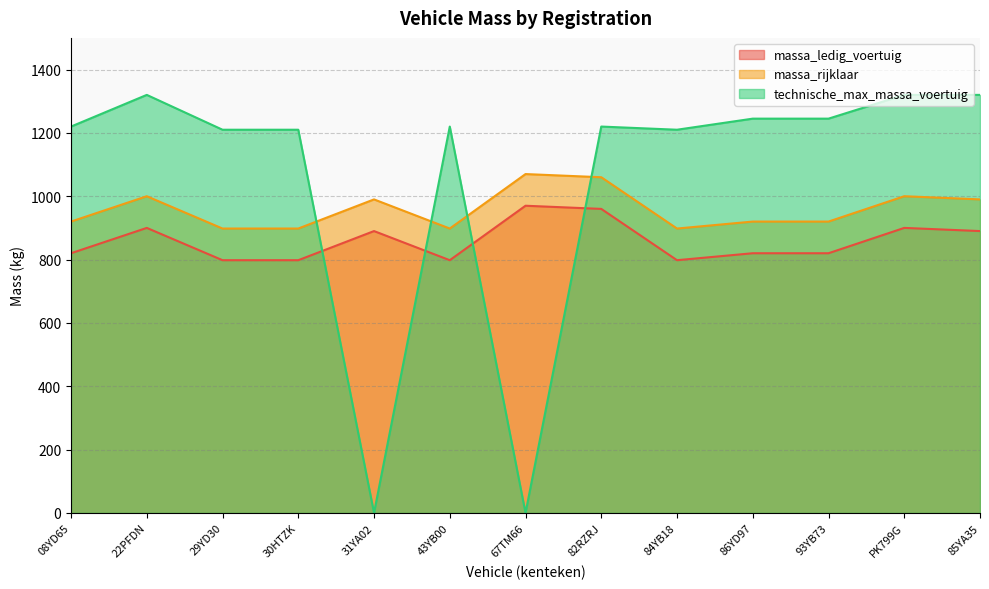

What is the total value across all series at 43YB00?

2916